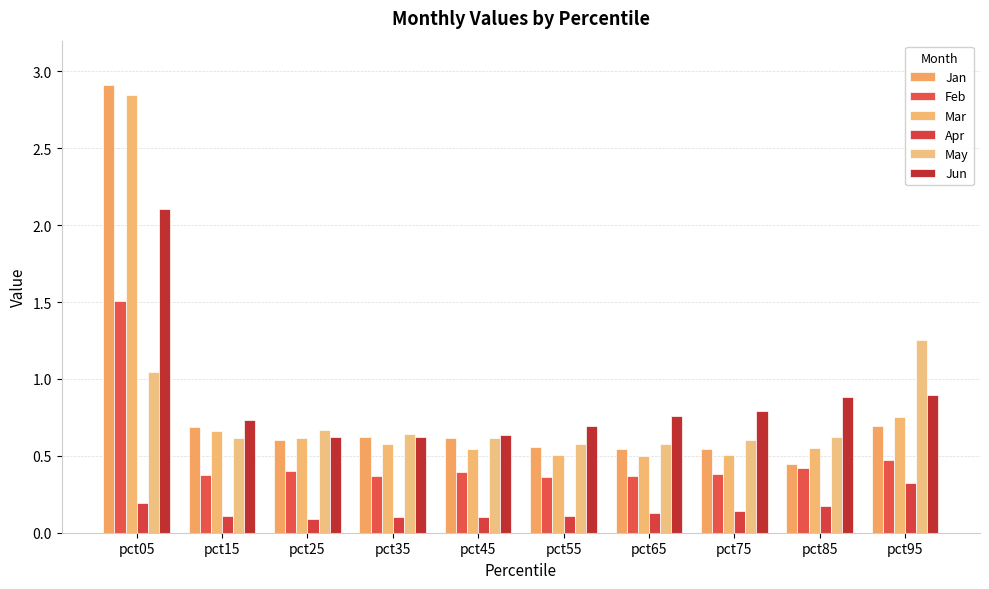

Which series changed the most between pct45 and pct95?

May